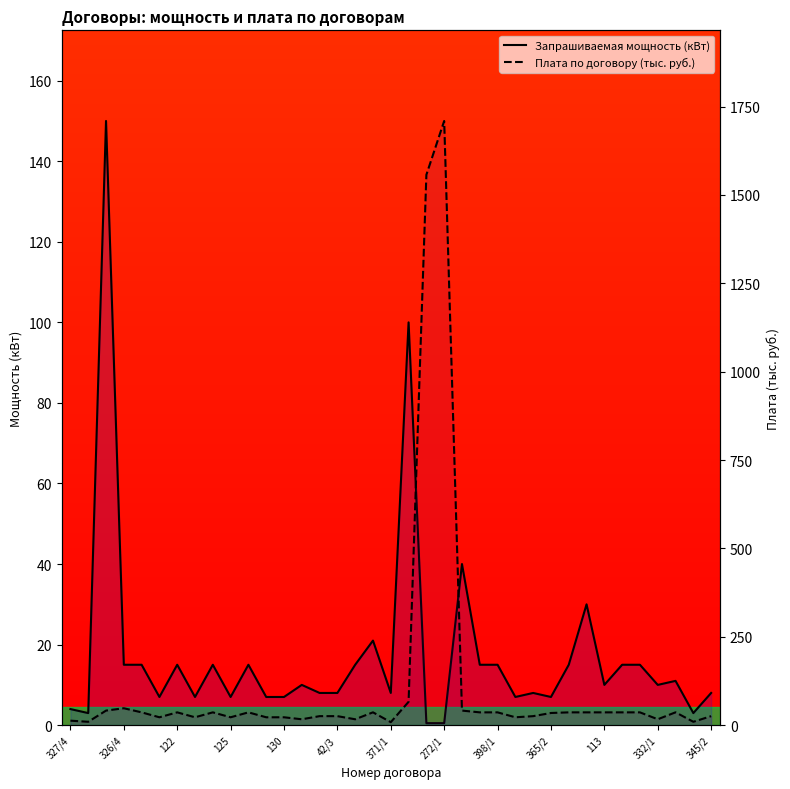

What is the difference between the maximum and minimum values in the Запрашиваемая мощность (кВт) series?

149.5